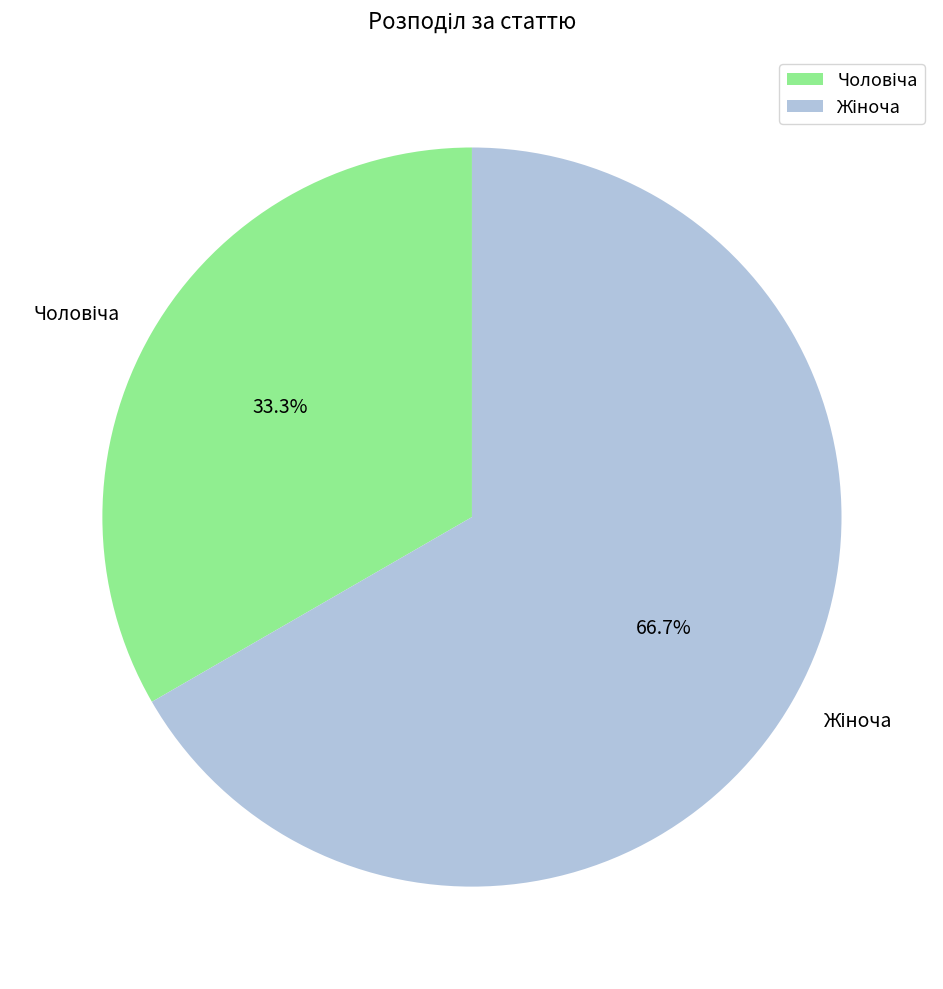

Is there a majority slice in this chart?

Yes